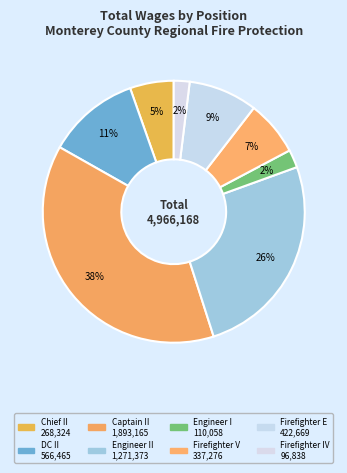

Count the number of slices in the pie.

8